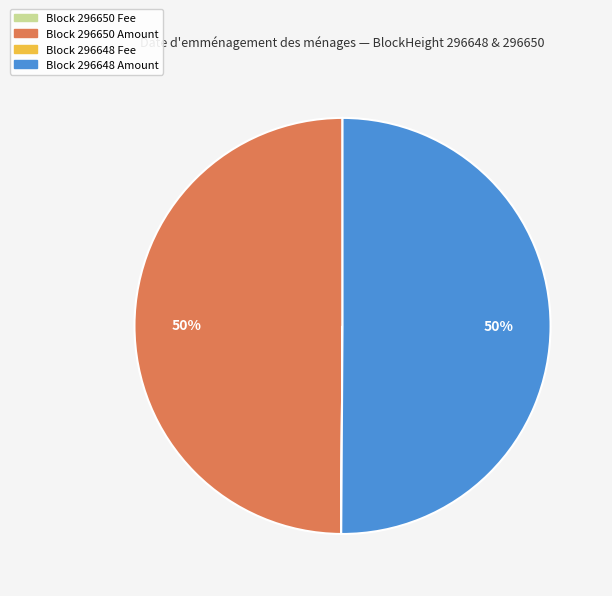

To the nearest percent, what is the difference between the largest and smallest slice percentages?

50%